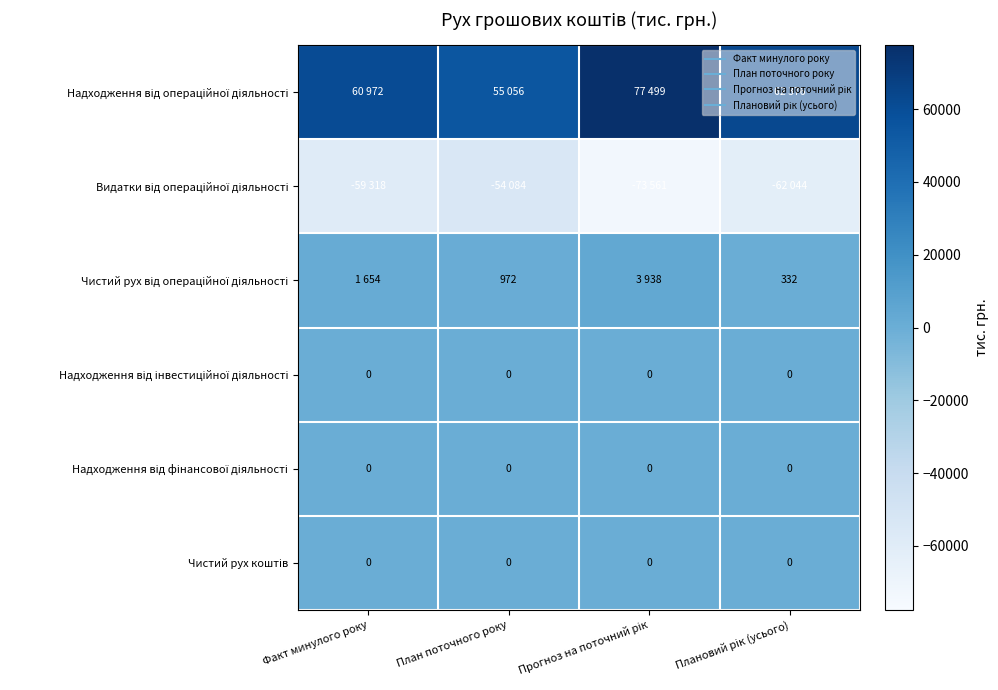

What is the sum of the Видатки від операційної діяльності values at Прогноз на поточний рік and Плановий рік (усього)?

-135605